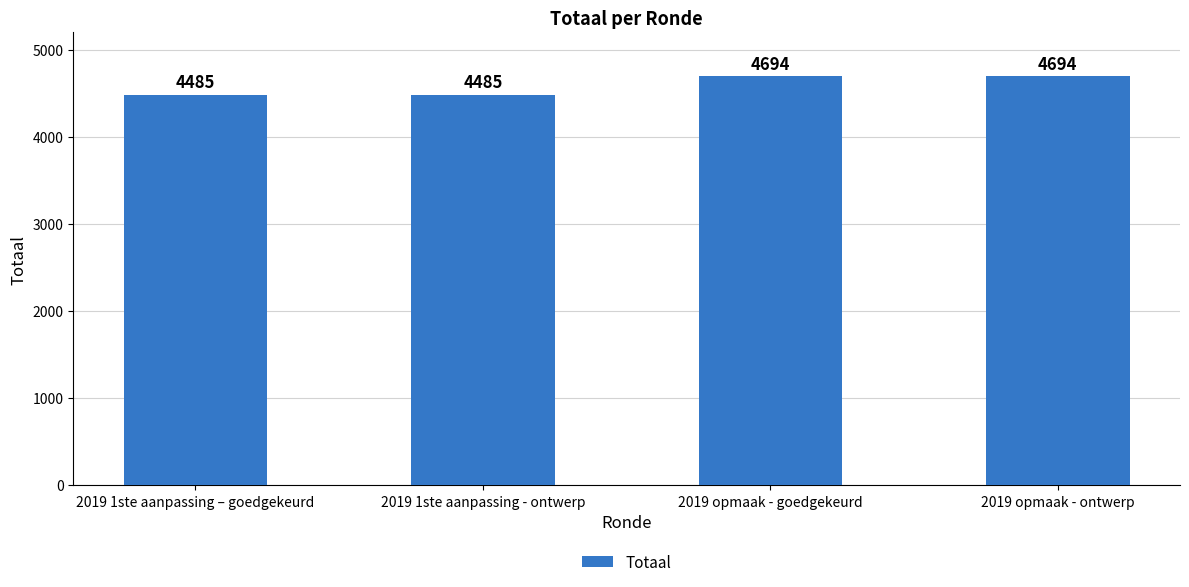

True or false: the data shows 4694 at 2019 opmaak - goedgekeurd.

True